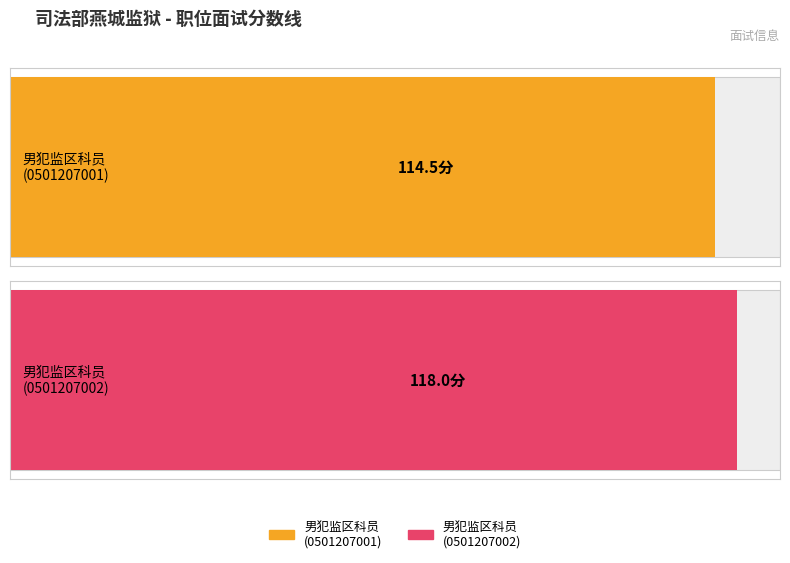

Read the value at 男犯监区科员（0501207001）.

114.5